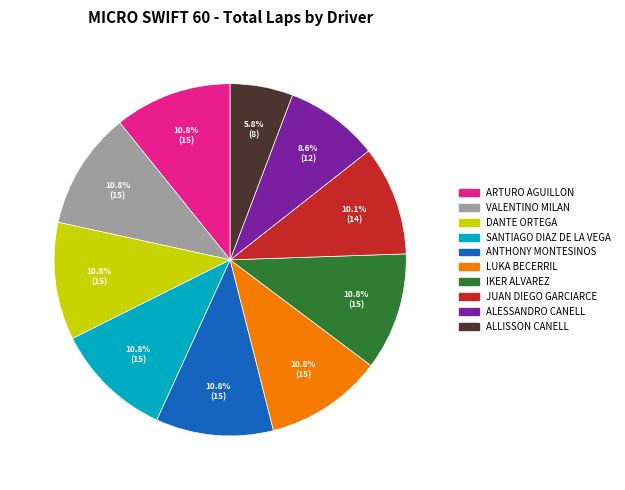

Count the number of slices in the pie.

10